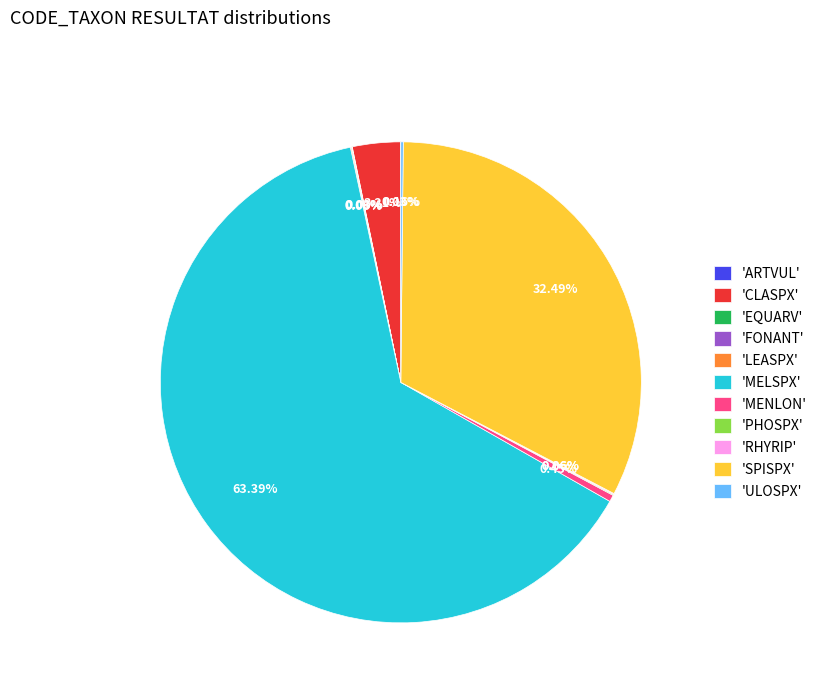

Is there a majority slice in this chart?

Yes